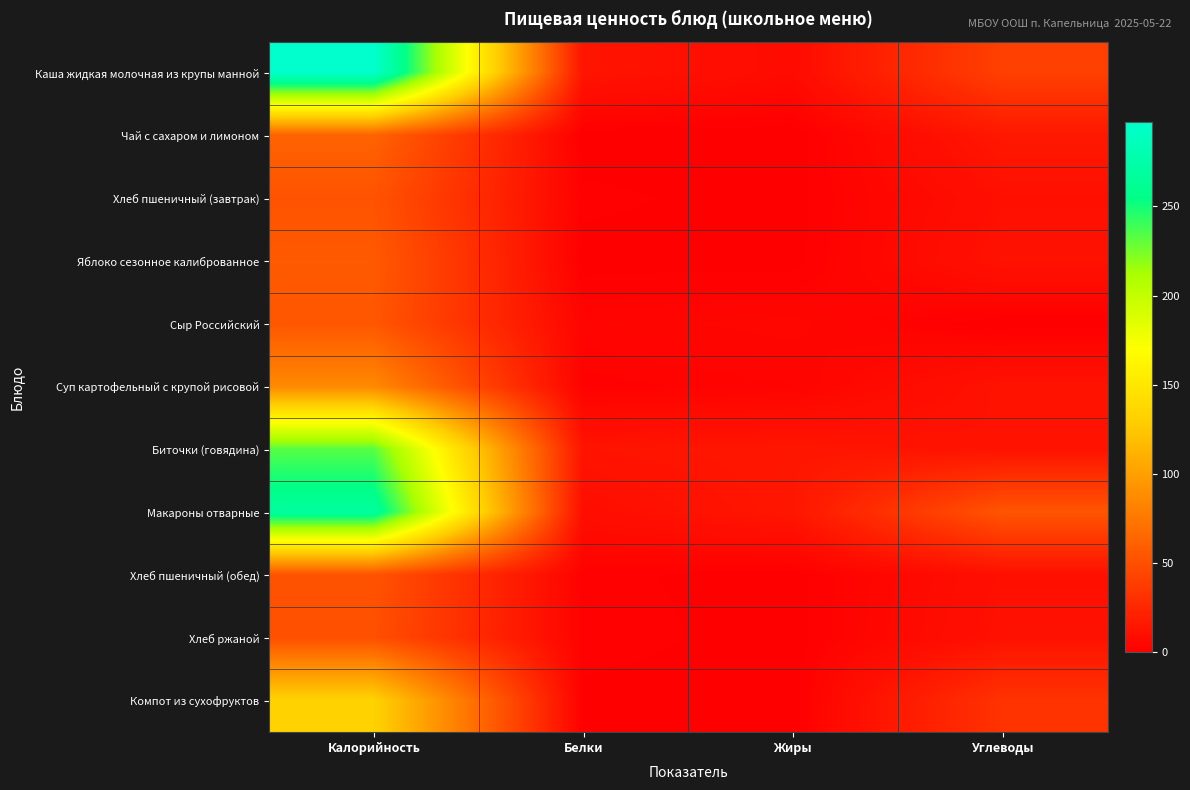

Reading left to right, transcribe all the data shown in this chart.

Каша жидкая молочная из крупы манной: Калорийность=297.3	Белки=13.3	Жиры=7.1	Углеводы=40.4
Чай с сахаром и лимоном: Калорийность=62.0	Белки=0.1	Жиры=0.0	Углеводы=15.2
Хлеб пшеничный (завтрак): Калорийность=52.2	Белки=1.6	Жиры=0.4	Углеводы=10.2
Яблоко сезонное калиброванное: Калорийность=56.4	Белки=0.5	Жиры=0.5	Углеводы=11.8
Сыр Российский: Калорийность=54.5	Белки=3.5	Жиры=4.5	Углеводы=0.0
Суп картофельный с крупой рисовой: Калорийность=85.8	Белки=2.0	Жиры=2.9	Углеводы=12.1
Биточки (говядина): Калорийность=233.3	Белки=12.8	Жиры=14.1	Углеводы=11.7
Макароны отварные: Калорийность=268.0	Белки=9.2	Жиры=14.2	Углеводы=53.2
Хлеб пшеничный (обед): Калорийность=52.2	Белки=1.6	Жиры=0.4	Углеводы=10.2
Хлеб ржаной: Калорийность=49.8	Белки=2.0	Жиры=0.3	Углеводы=11.3
Компот из сухофруктов: Калорийность=132.8	Белки=0.7	Жиры=0.1	Углеводы=32.0